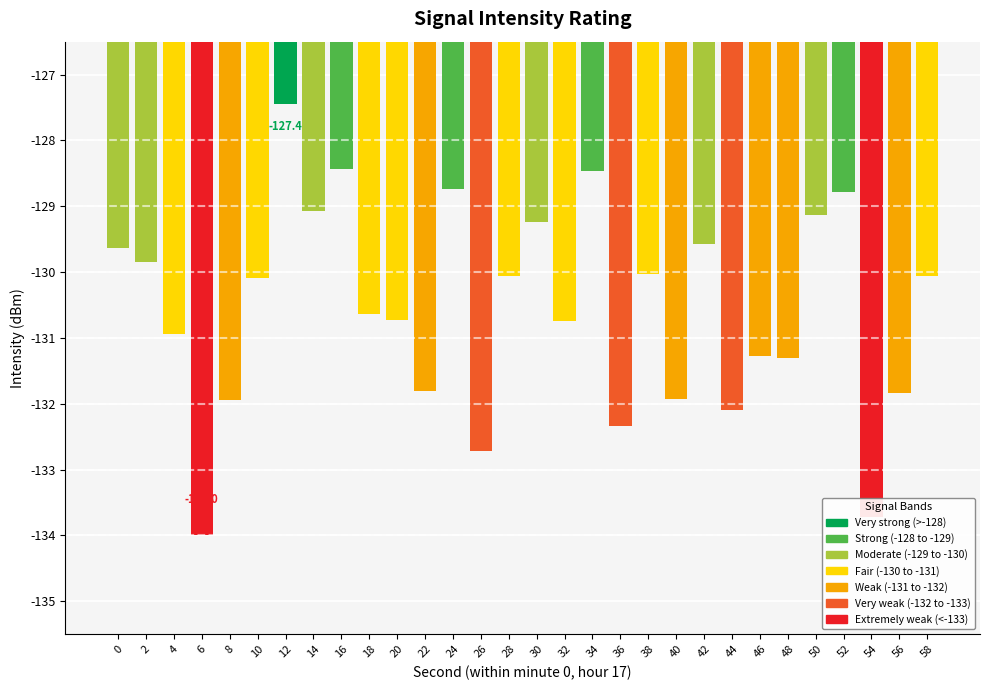

Are the bars horizontal?

No